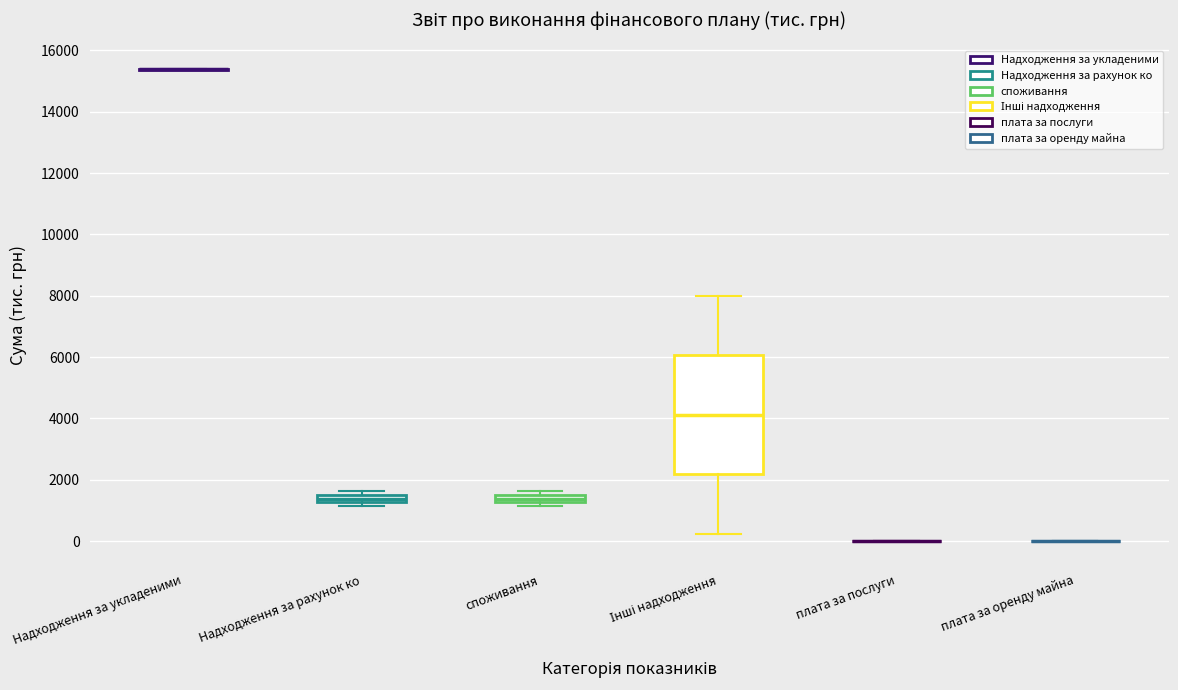

Where does the median line of the box for споживання sit on the y-axis? The values are not printed on the chart, so give them approximately, as read against the axis.

1400